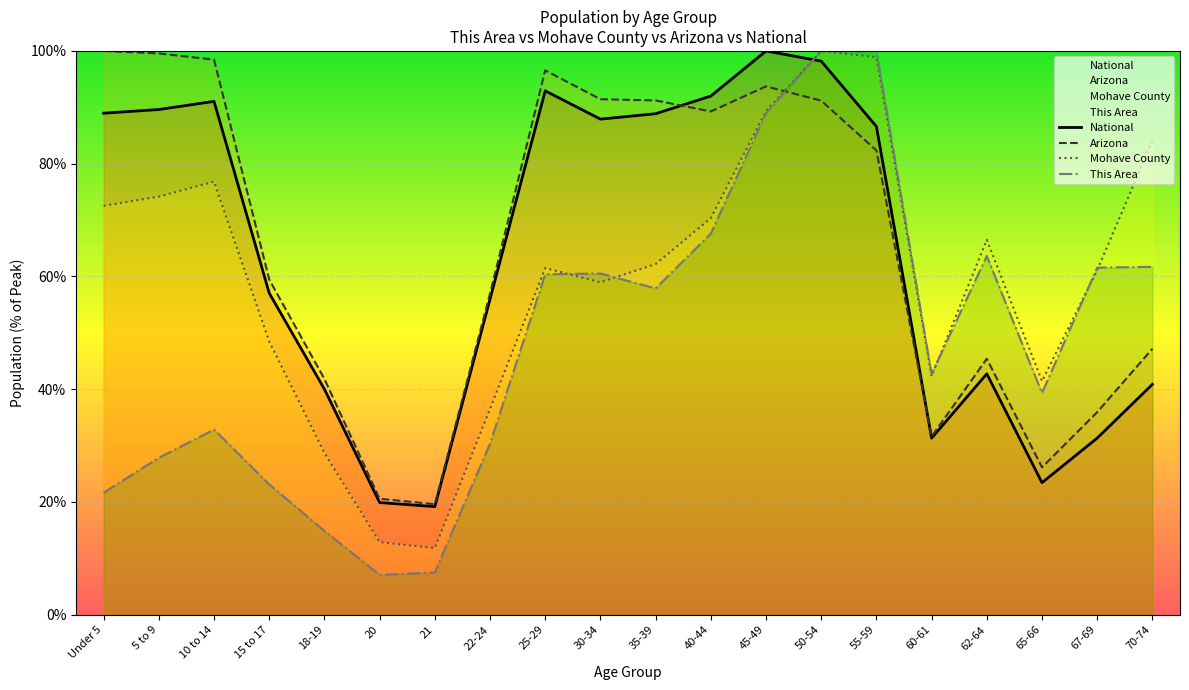

Reading left to right, what are all the values shown in this chart?

National: 89.0	89.6	91.1	57.0	40.0	19.9	19.2	56.0	92.9	87.9	88.9	92.0	100.0	98.2	86.6	31.3	42.7	23.4	31.3	40.9
Arizona: 100.0	99.6	98.5	59.5	41.8	20.6	19.6	56.9	96.6	91.4	91.2	89.3	93.7	91.2	82.3	31.6	45.4	26.1	35.9	47.2
Mohave County: 72.5	74.2	76.8	48.5	28.7	12.9	11.8	36.5	61.5	59.0	62.2	70.3	89.3	100.0	98.9	42.3	66.5	41.4	61.1	84.0
This Area: 21.6	27.8	32.8	23.1	14.9	7.1	7.5	30.3	60.4	60.5	57.9	67.6	89.0	100.0	100.0	42.7	63.6	39.3	61.6	61.7